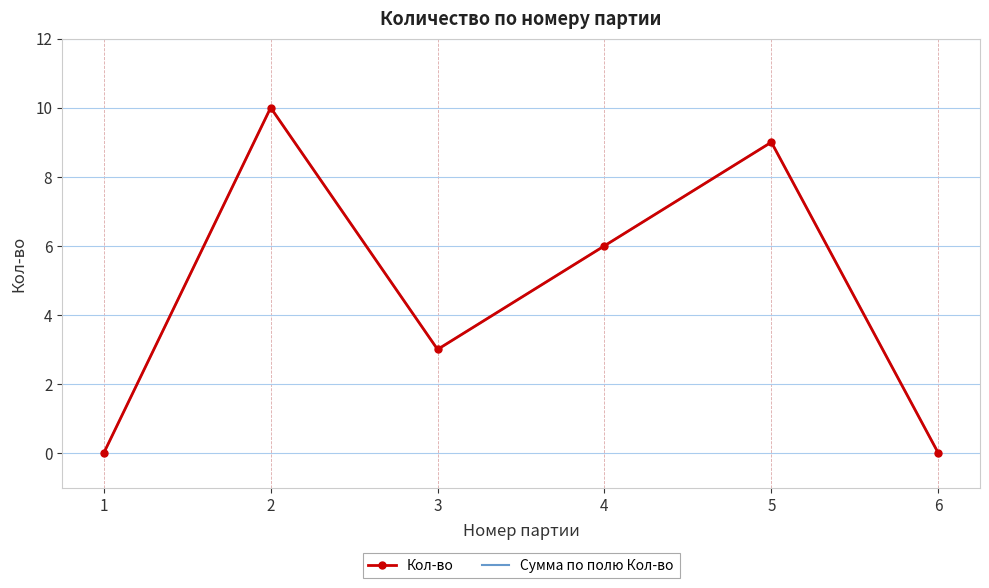

What is the difference between the maximum and minimum values in the Кол-во series?

10